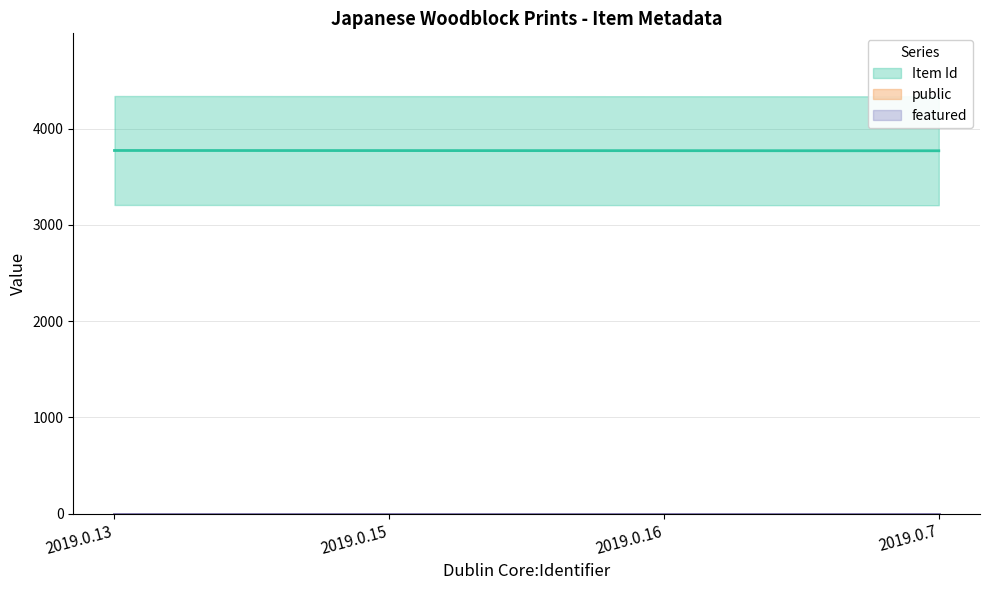

What is the label of the 2nd point from the left?

2019.0.15